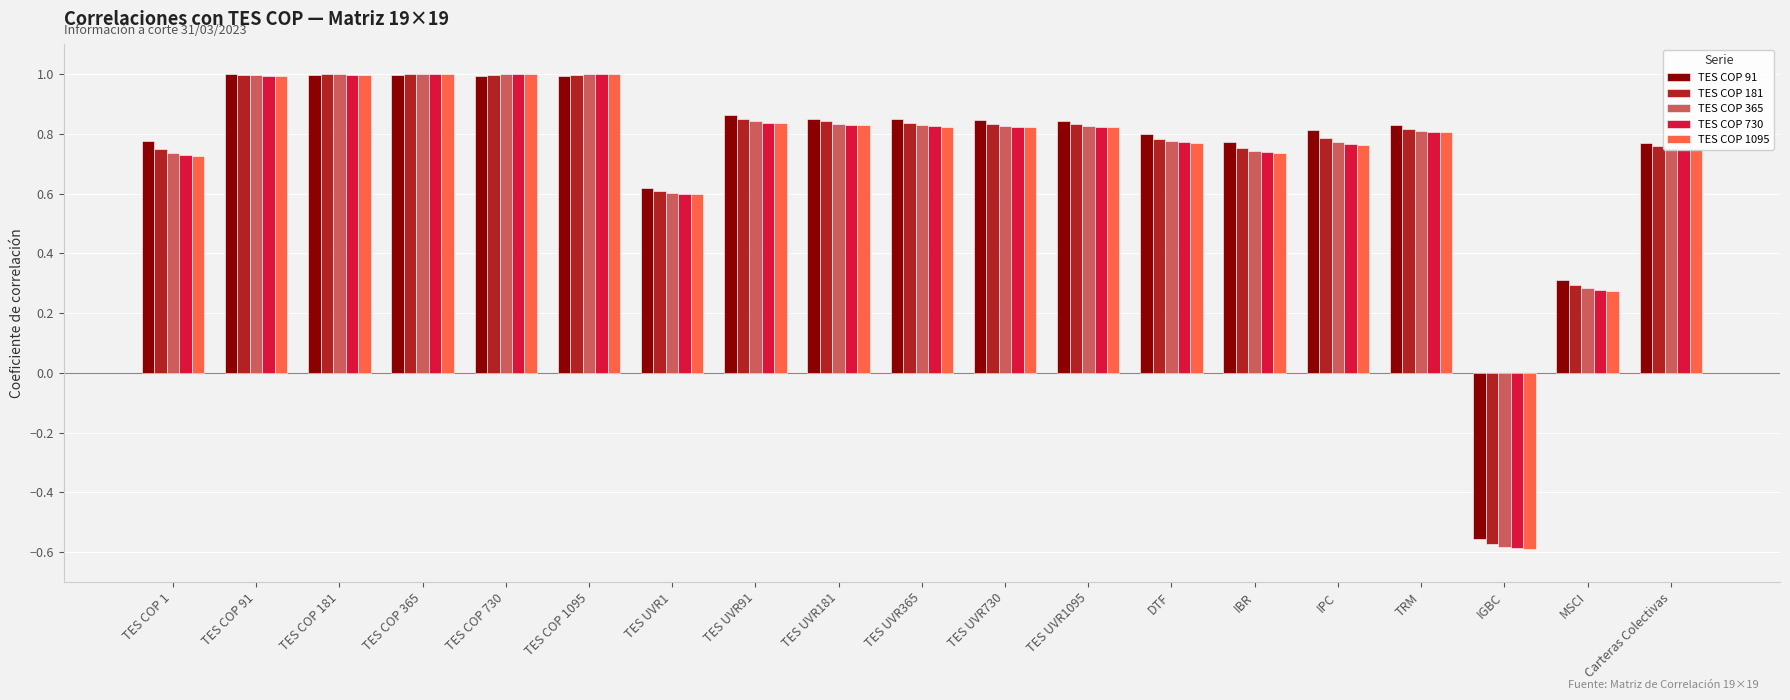

How many bars are there in total?

95